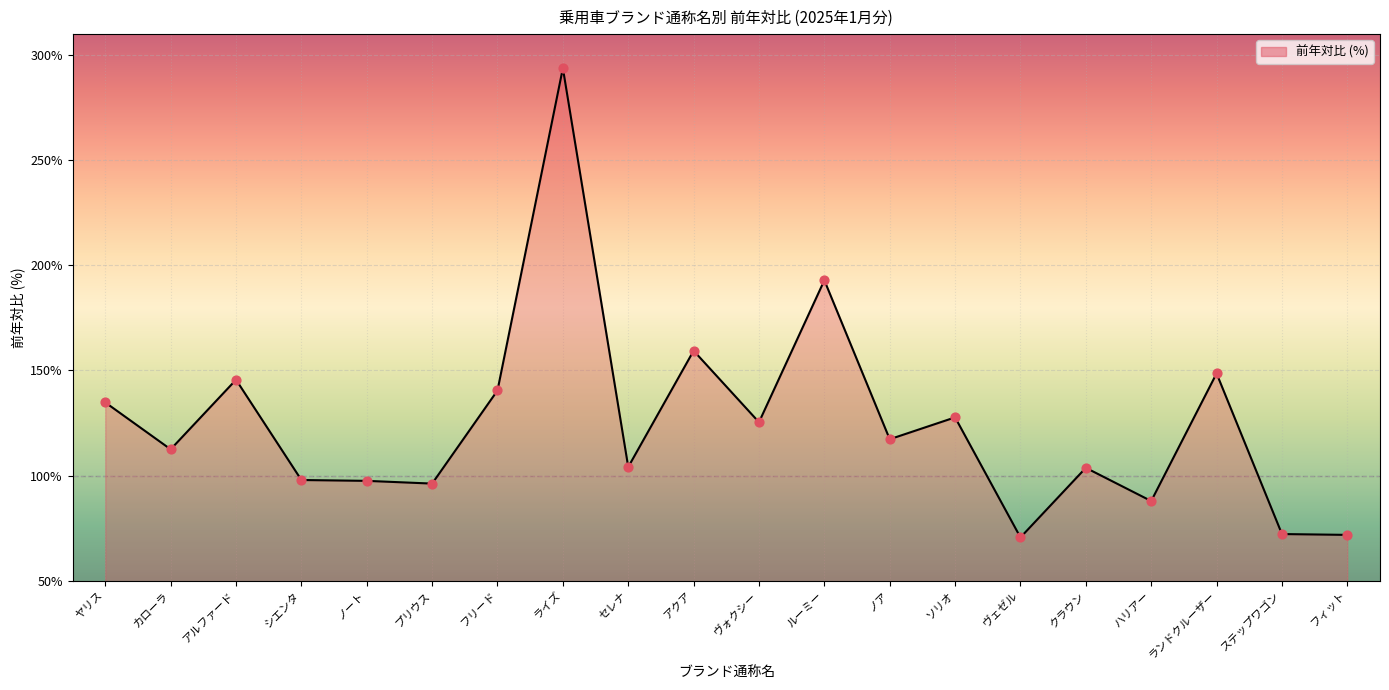

What is the change in value from ハリアー to ランドクルーザー?

+60.7